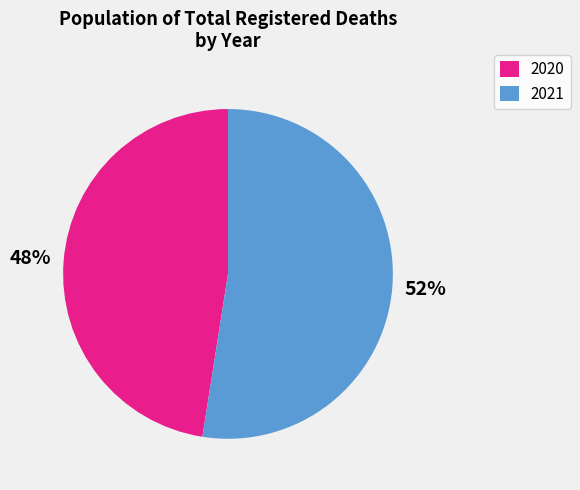

Rank the categories by value from lowest to highest.

2020, 2021